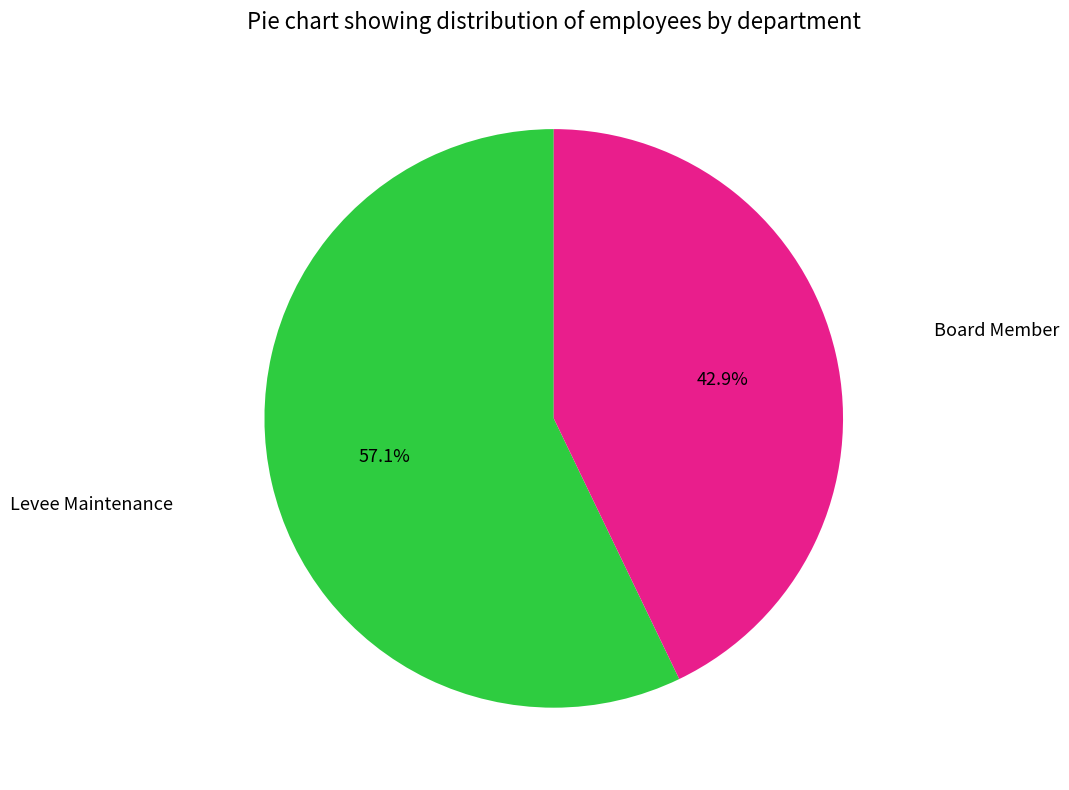

Is there any slice that represents more than half of the pie?

Yes